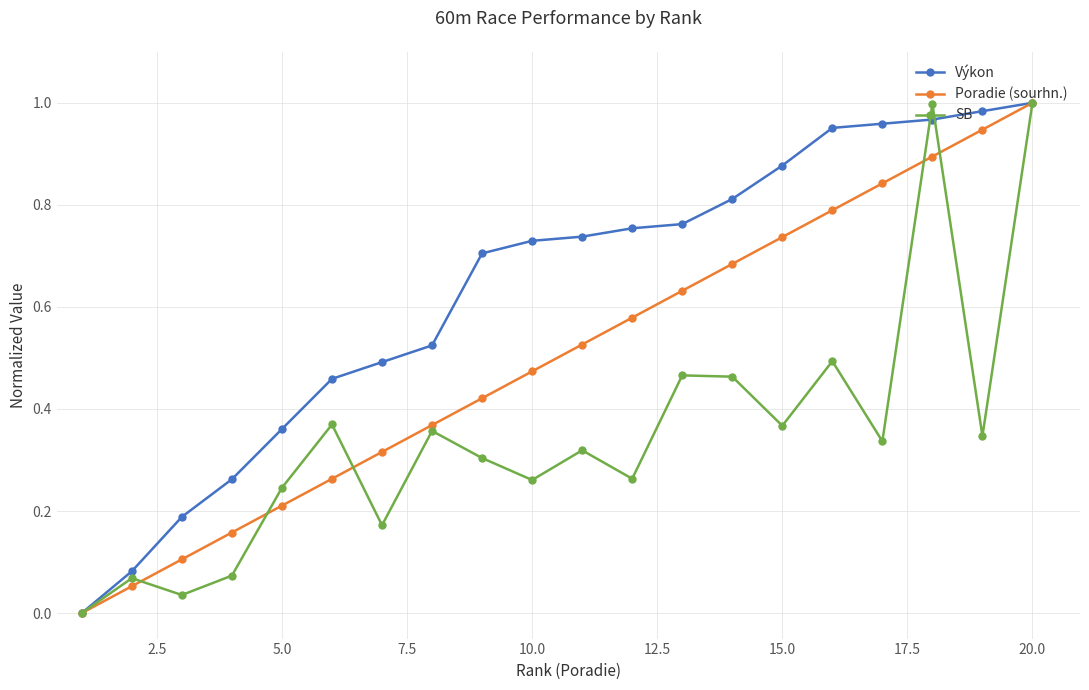

True or false: Poradie (sourhn.) has more than 1 interior local peaks.

False